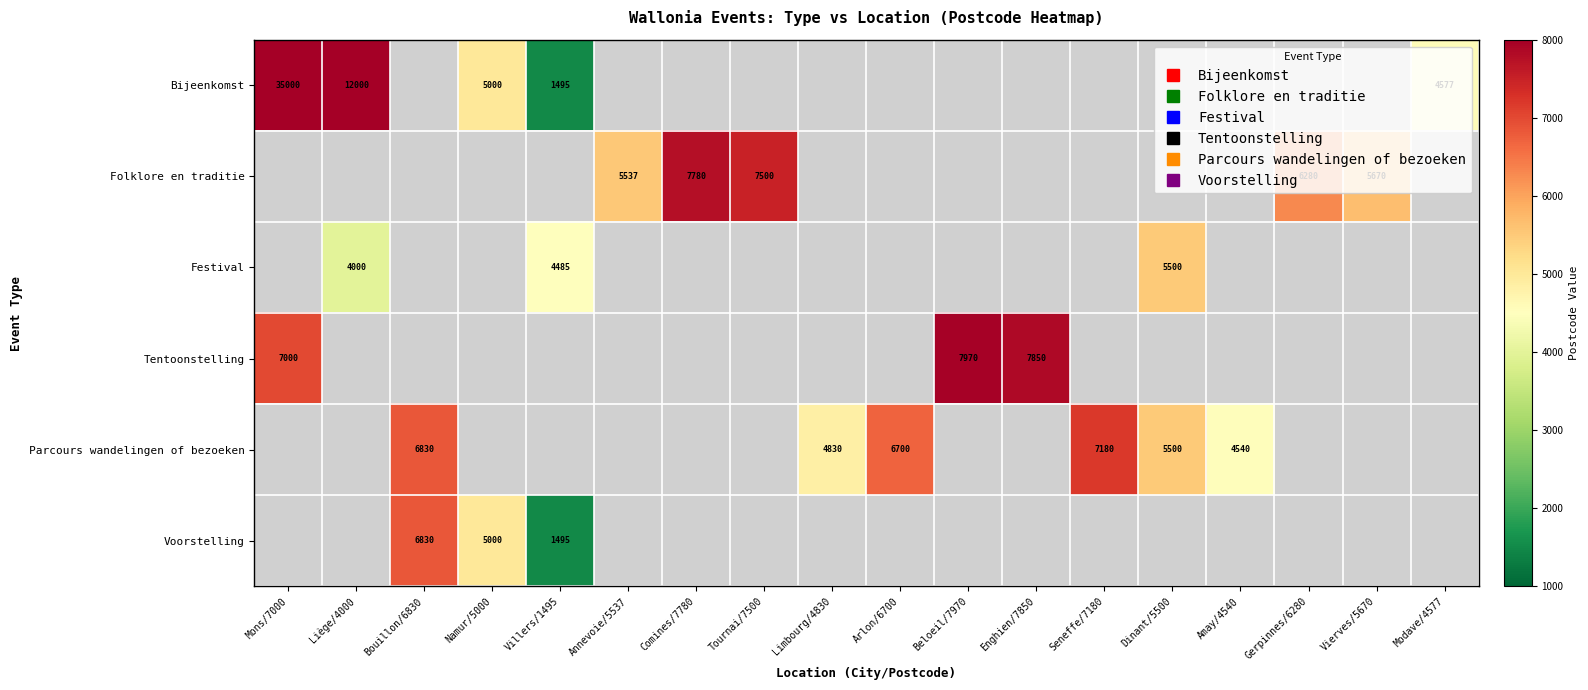

What is the maximum value shown in the chart?

35000.0